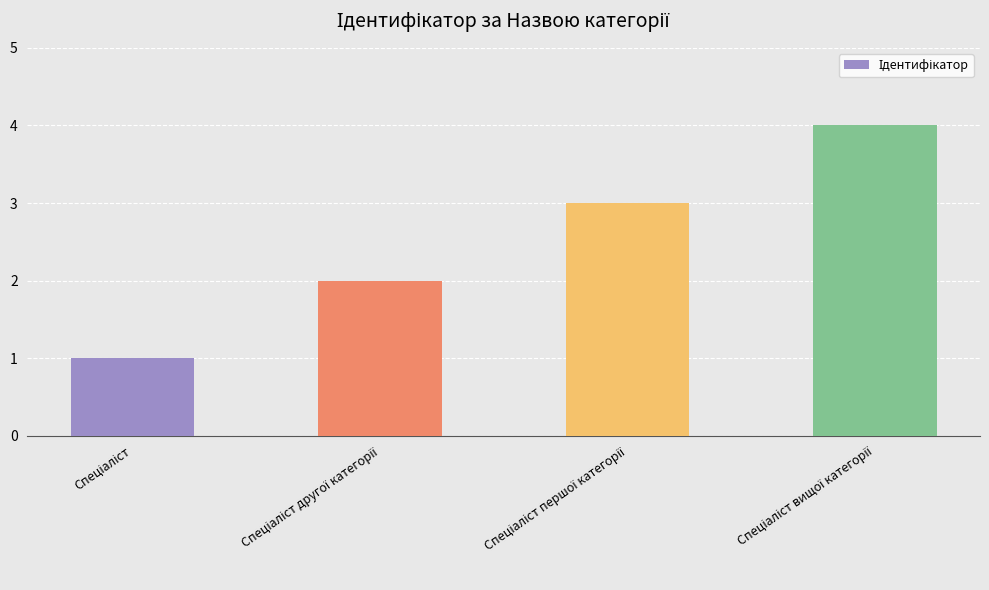

What is the sum of all values?

10